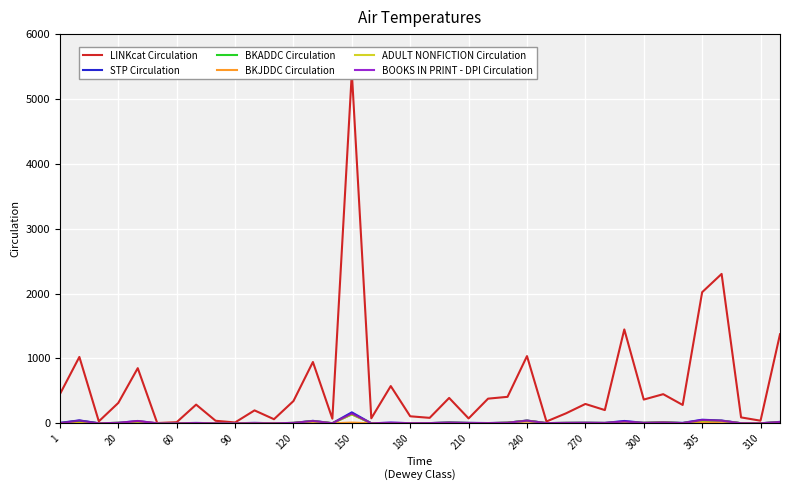

How many values in BOOKS IN PRINT - DPI Circulation are above zero?

30